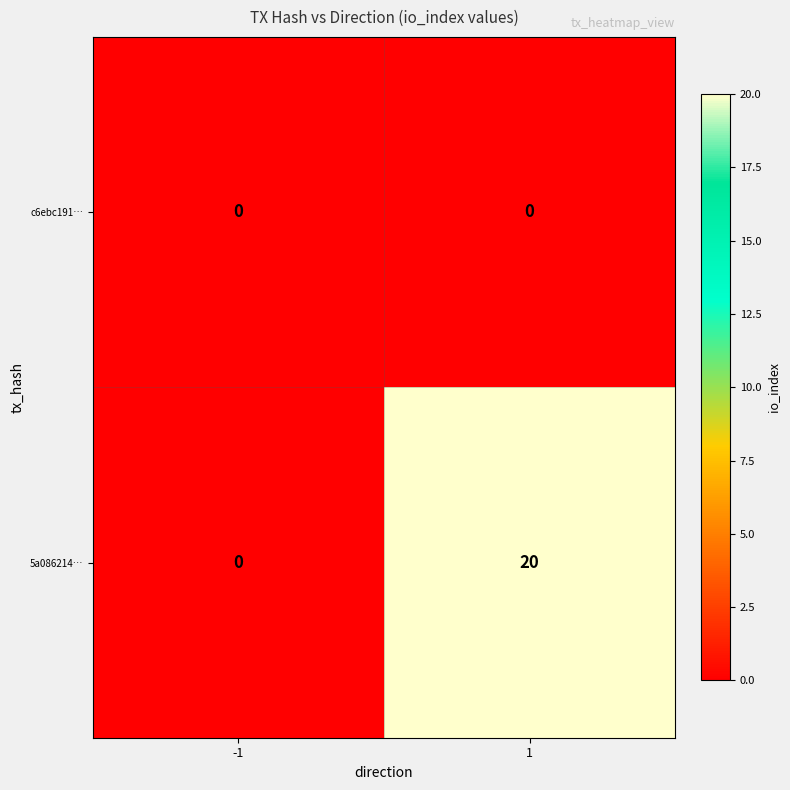

How many data points does each series have?

2